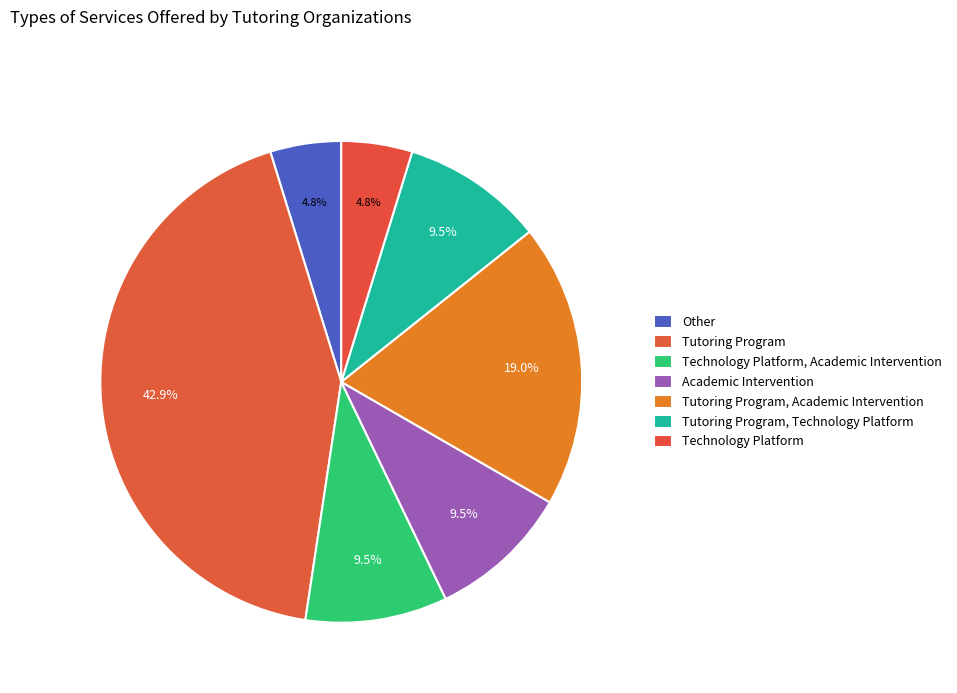

Count the number of slices in the pie.

7